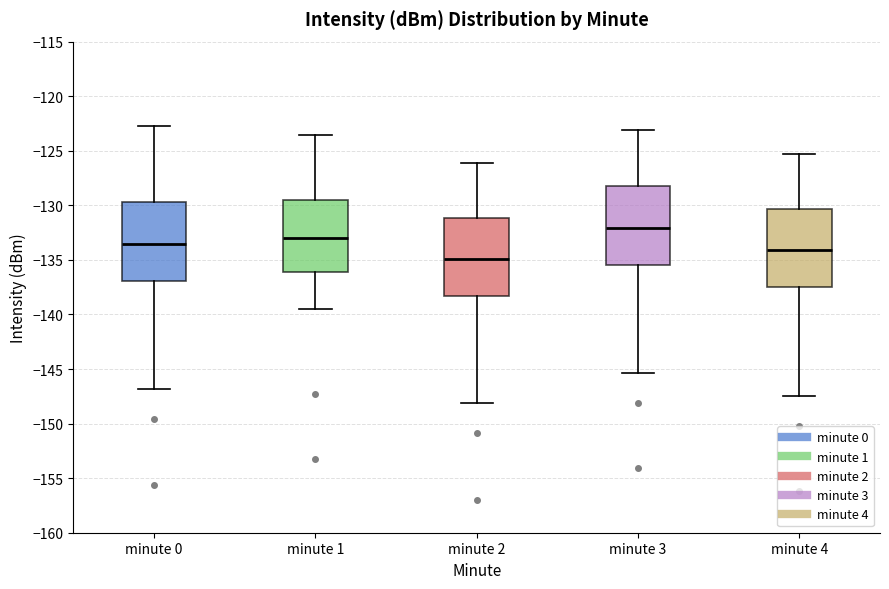

Reading left to right, read every box against the y-axis: the position of its median line, the range the box covers, and the ends of its whiskers. The values are not printed on the chart, so give them approximately, as read against the axis.

minute 0: median -133.5, box -137.0 to -129.5, whiskers -147.0 to -122.5
minute 1: median -133.0, box -136.0 to -129.5, whiskers -139.5 to -123.5
minute 2: median -135.0, box -138.5 to -131.0, whiskers -148.0 to -126.0
minute 3: median -132.0, box -135.5 to -128.0, whiskers -145.5 to -123.0
minute 4: median -134.0, box -137.5 to -130.5, whiskers -147.5 to -125.5